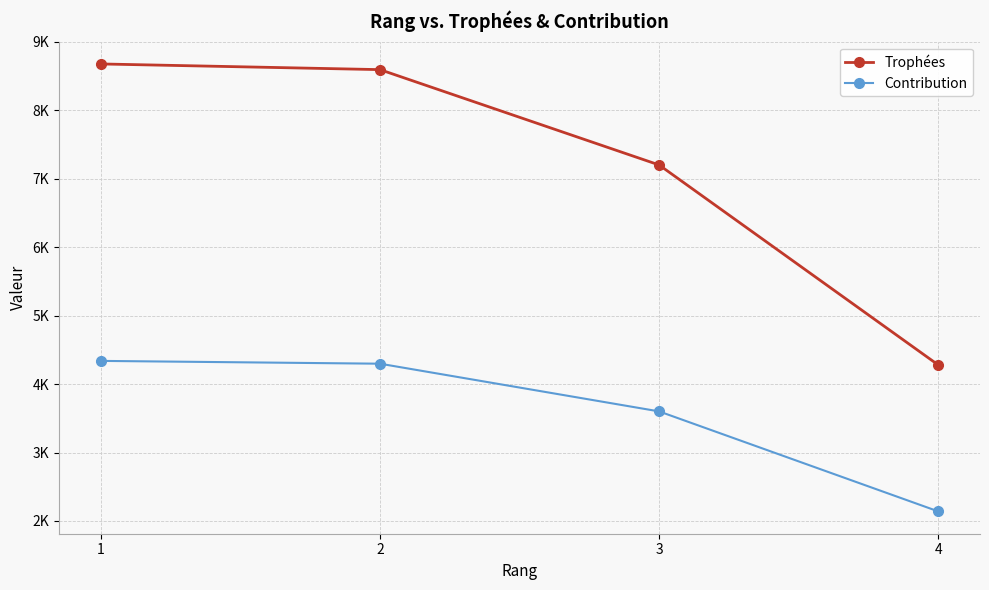

At 3, list the series in order from smallest to largest.

Contribution, Trophées